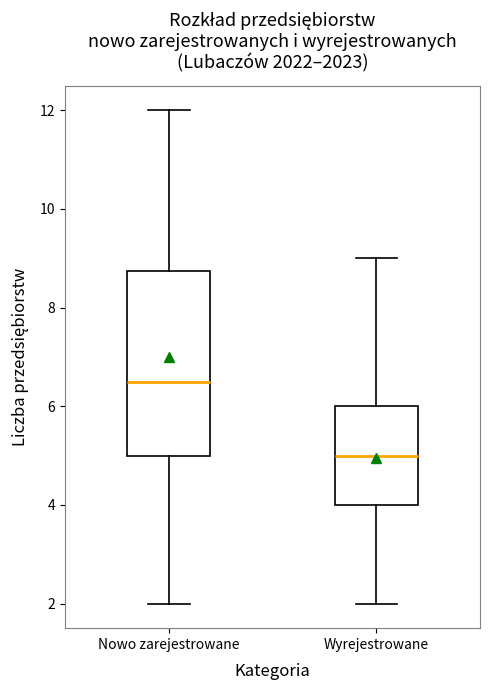

Which box has the lowest median line?

Wyrejestrowane